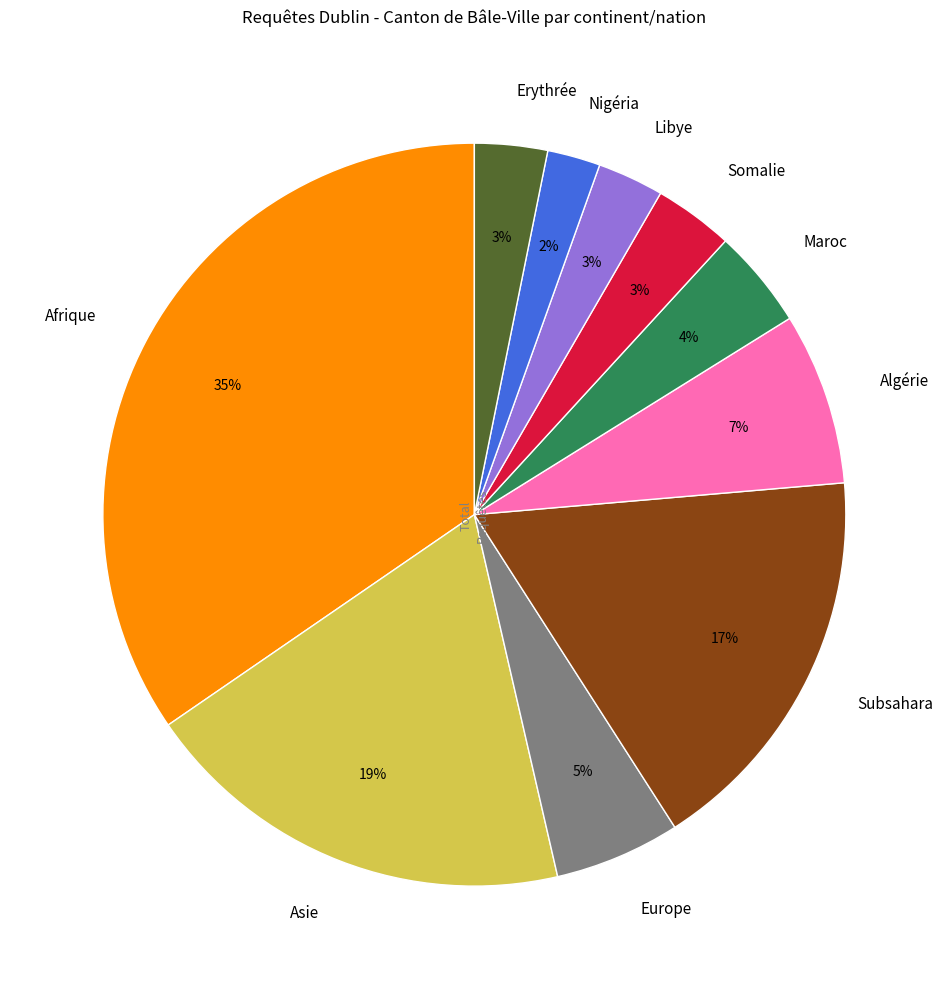

The Nigéria slice represents 2% of the pie. True or false?

True